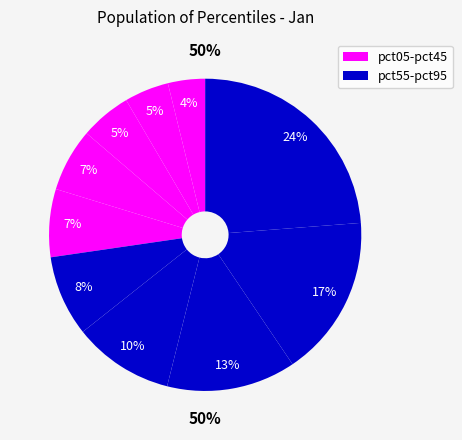

To the nearest percent, what is the combined percentage of pct15 and pct25?

10%